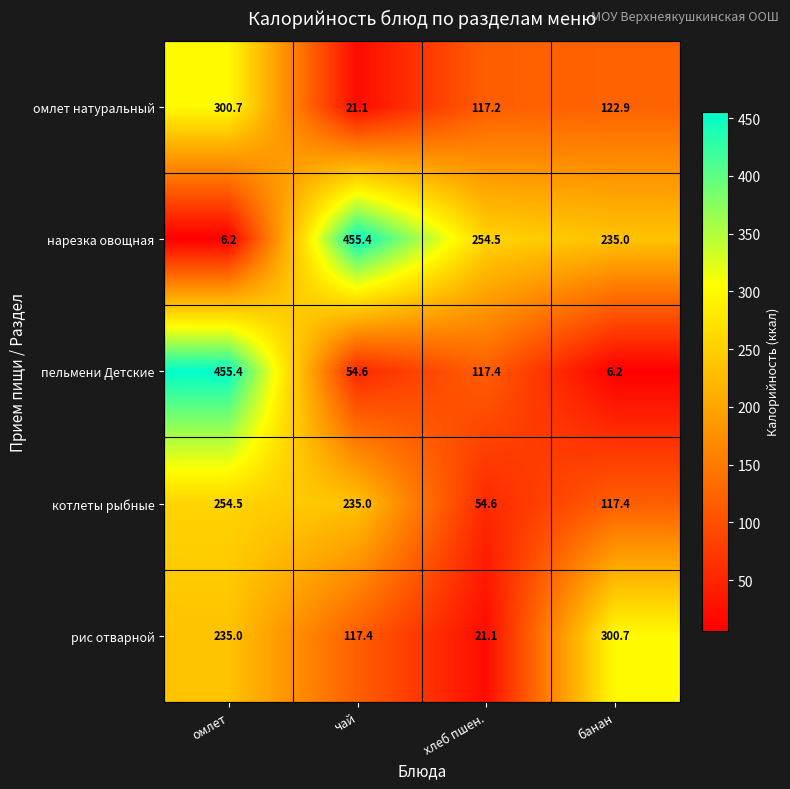

What is the total value across all series at хлеб пшен.?

564.8